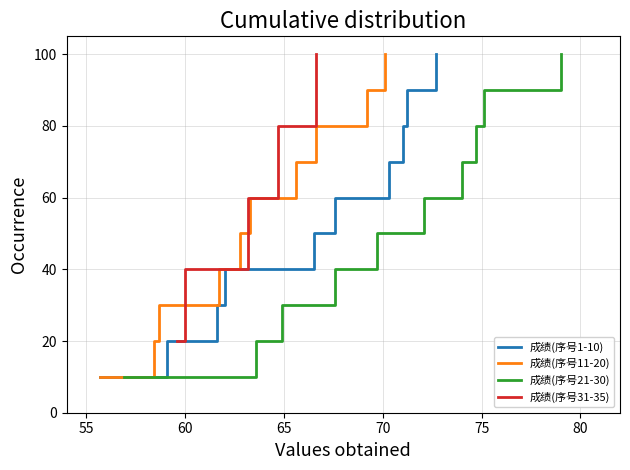

The value of 成绩(序号1-10) at 10 is 17.7. True or false?

False